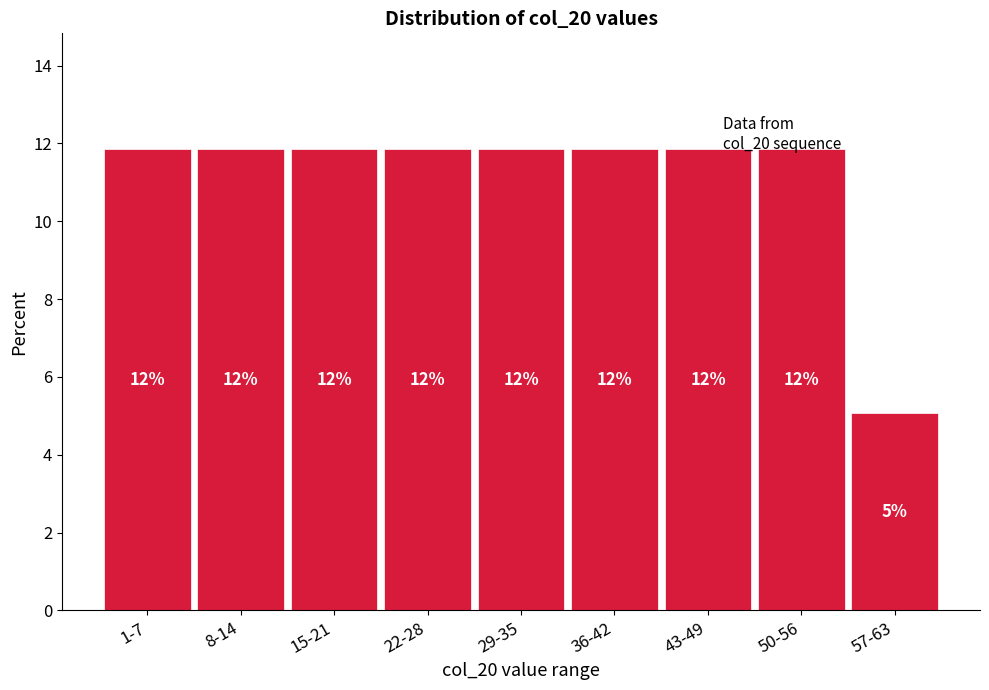

How many bars are there in total?

9